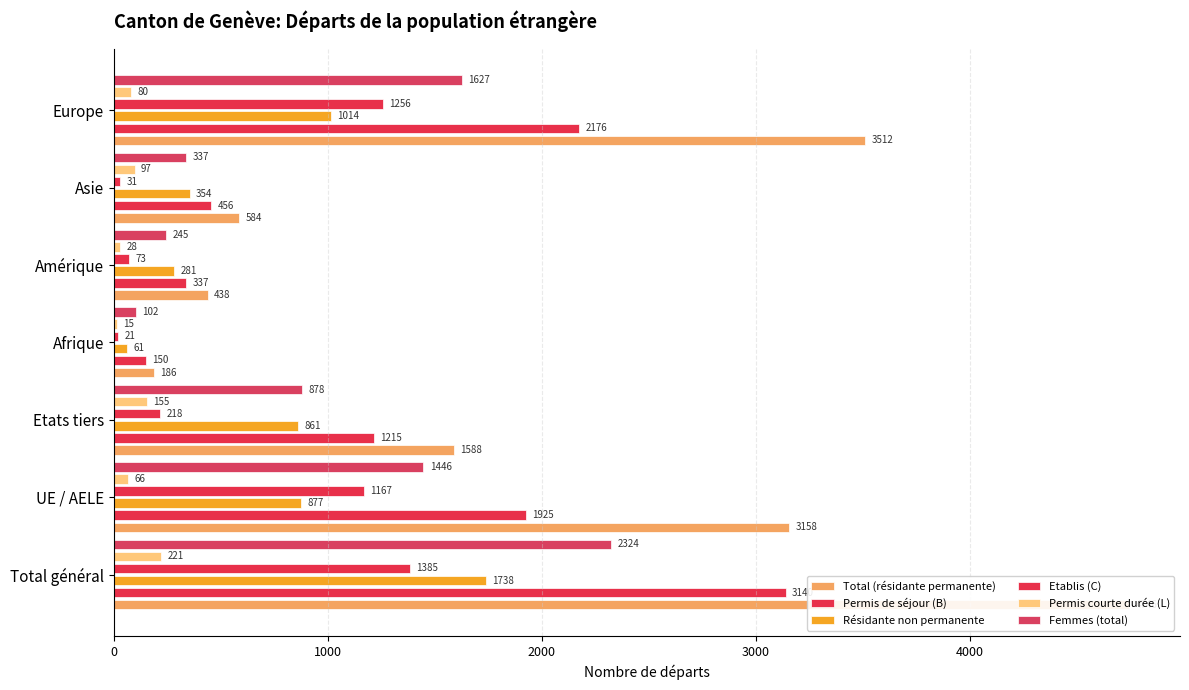

What is the difference between the second highest and minimum values in the Total (résidante permanente) series?

3326